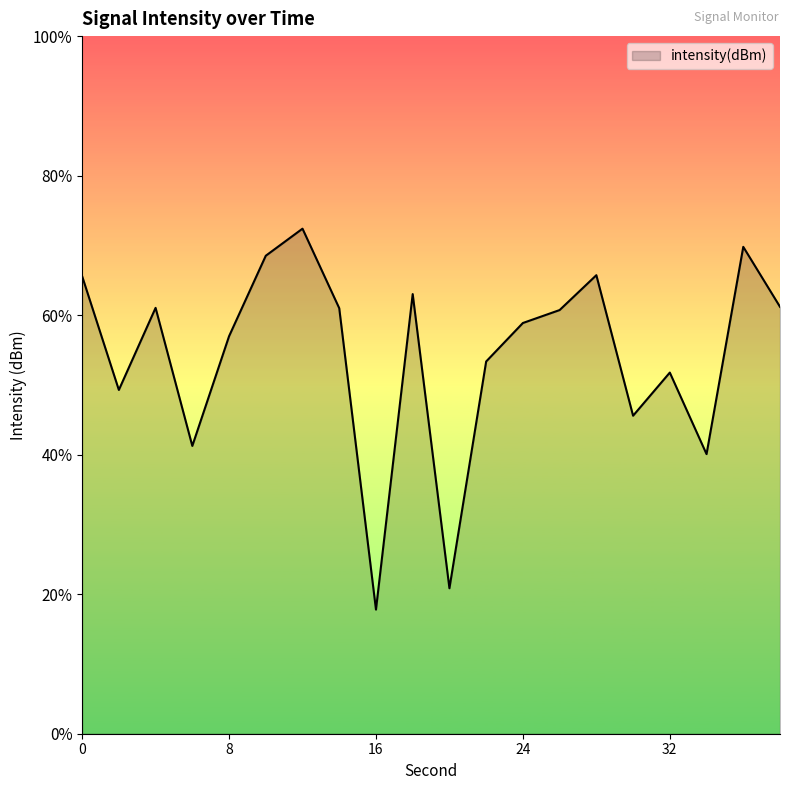

Is it true that the value at 18 is -207.8?

False